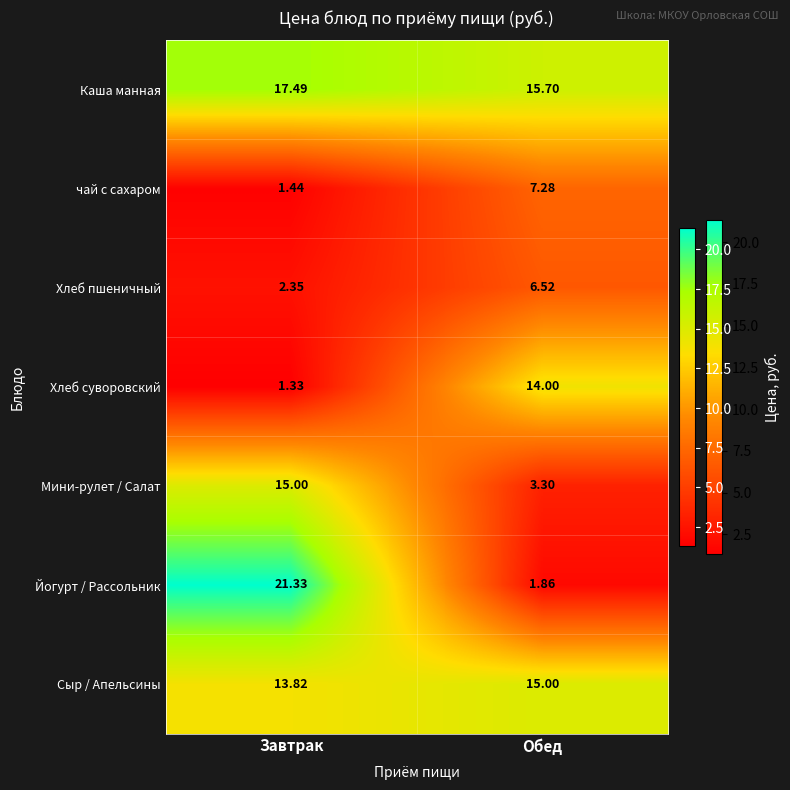

At which category is the sum across all series the highest?

Завтрак